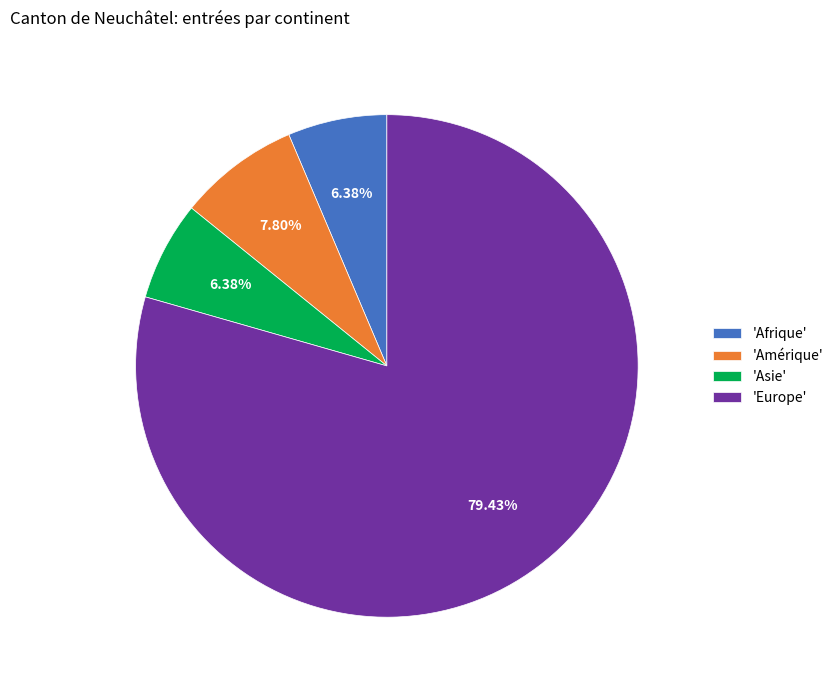

Is 'Europe' the majority of the pie?

Yes